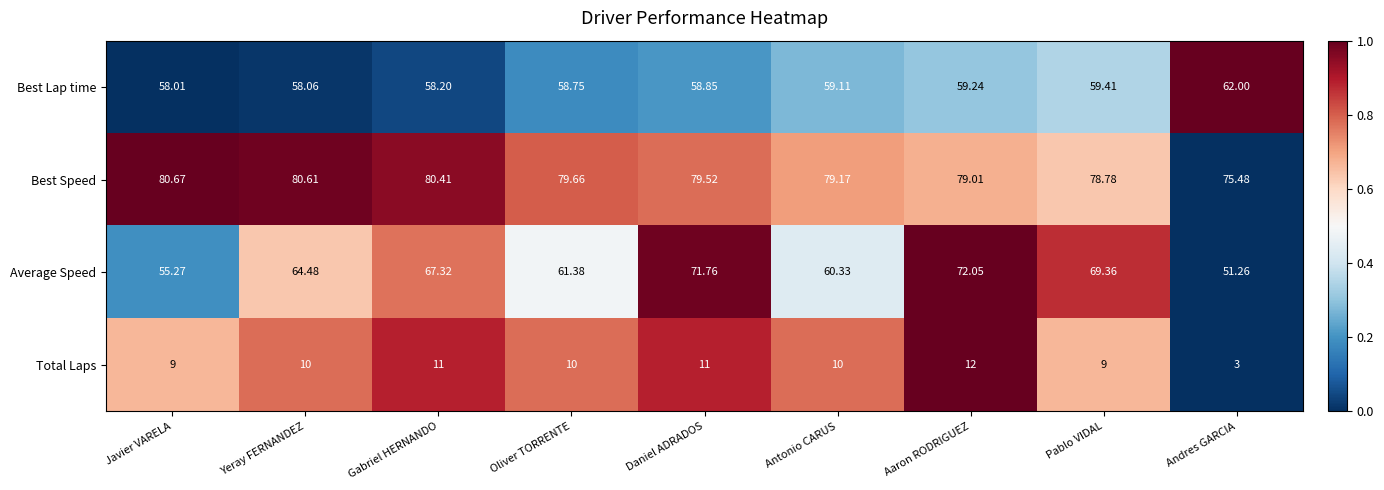

Rank the series at Javier VARELA from highest to lowest value.

Best Speed, Best Lap time, Average Speed, Total Laps